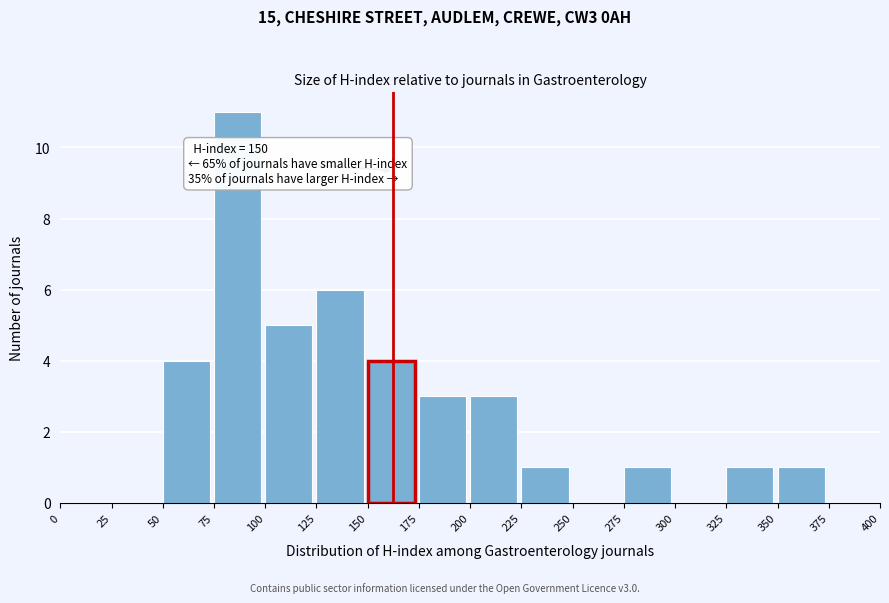

Which range on the x-axis has the tallest bar?

75 to 100